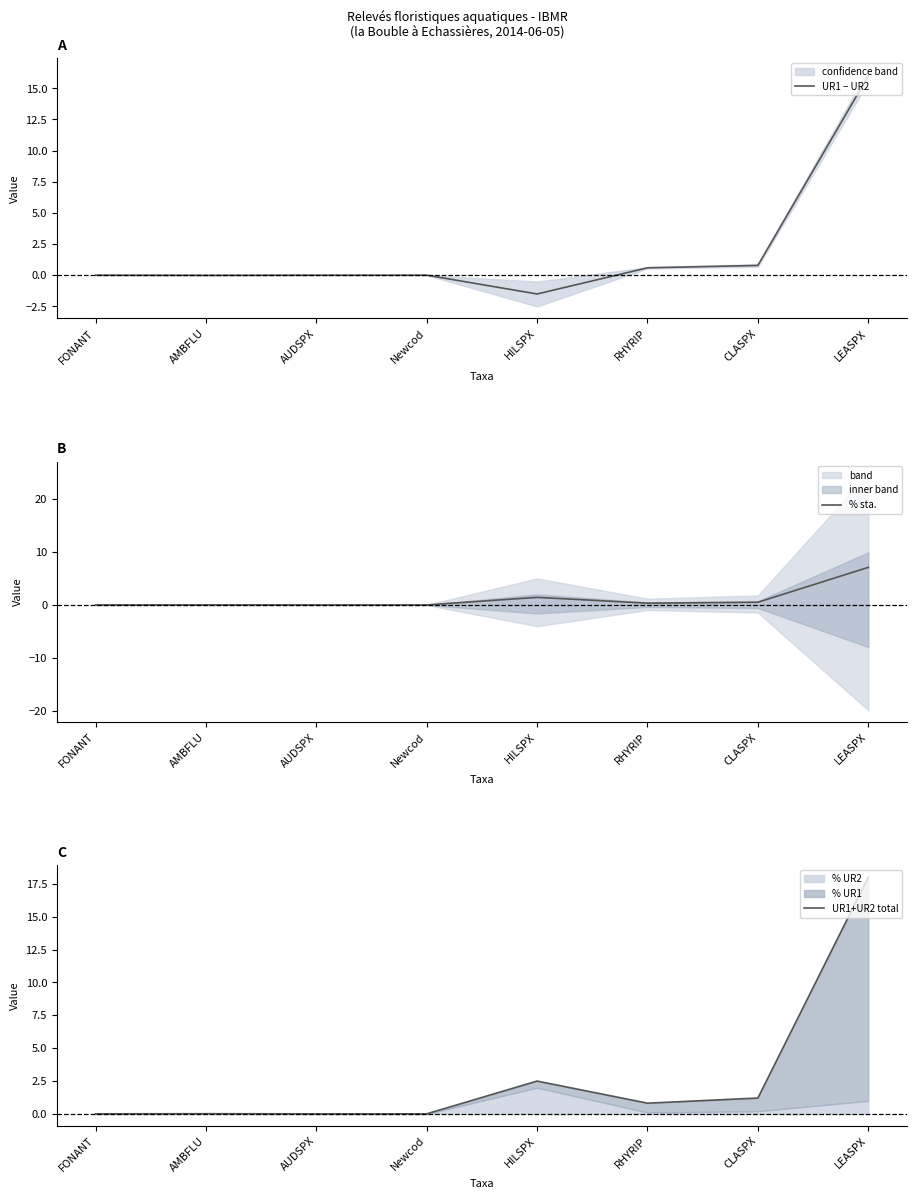

The % sta. series shows 0.3 at RHYRIP. True or false?

True